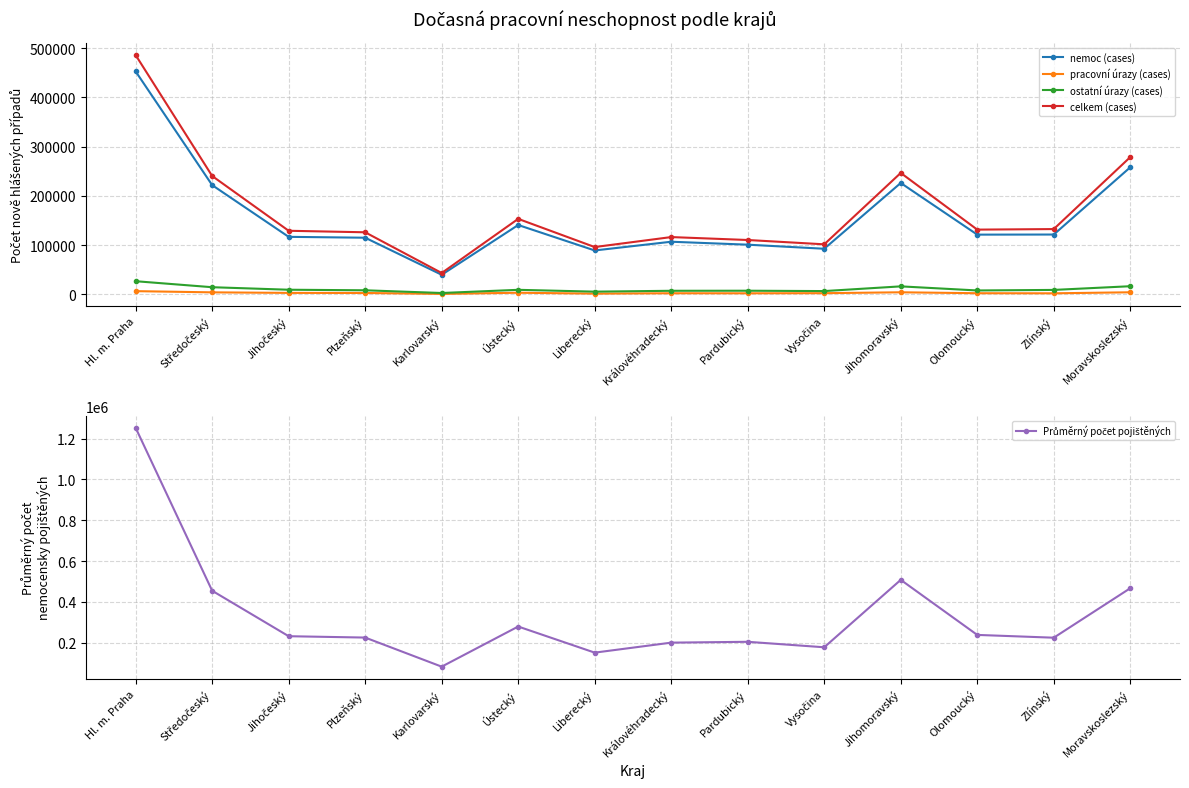

At which category does nemoc (cases) reach its first local peak?

Ústecký